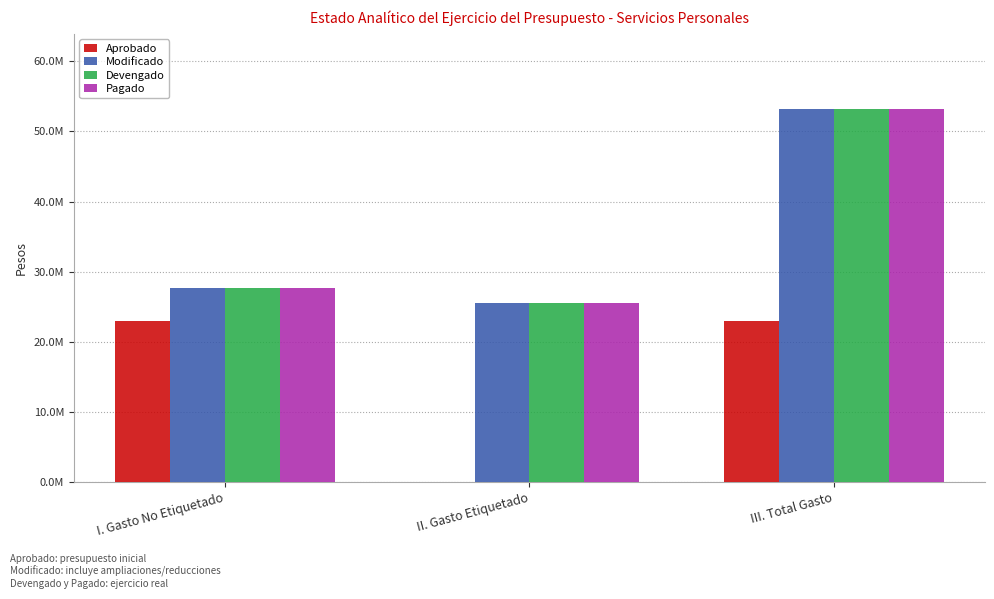

At which label does Aprobado reach its peak?

I. Gasto No Etiquetado